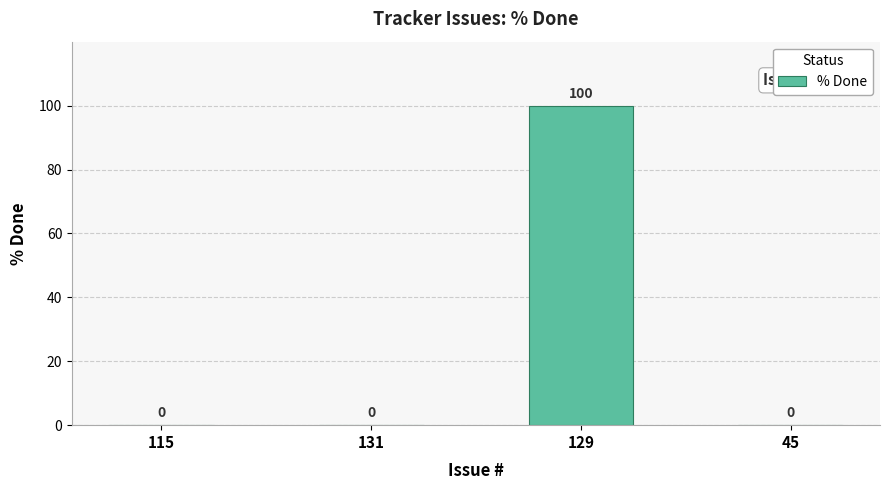

Reading left to right, transcribe all the data shown in this chart.

115=0	131=0	129=100	45=0